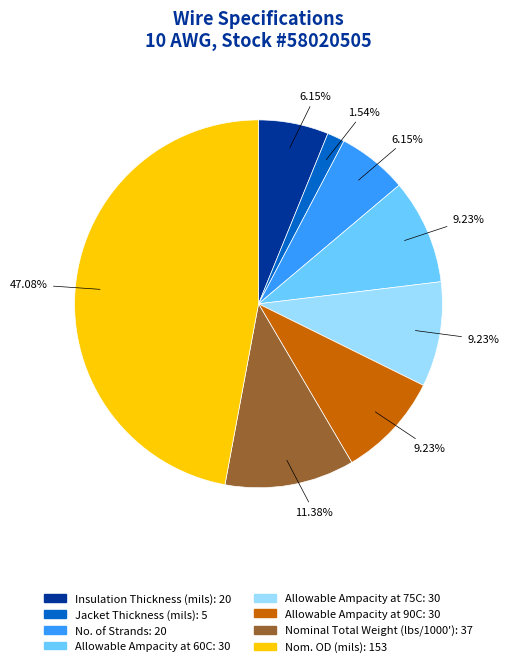

Between Nom. OD (mils) and Jacket Thickness (mils), which is larger?

Nom. OD (mils)